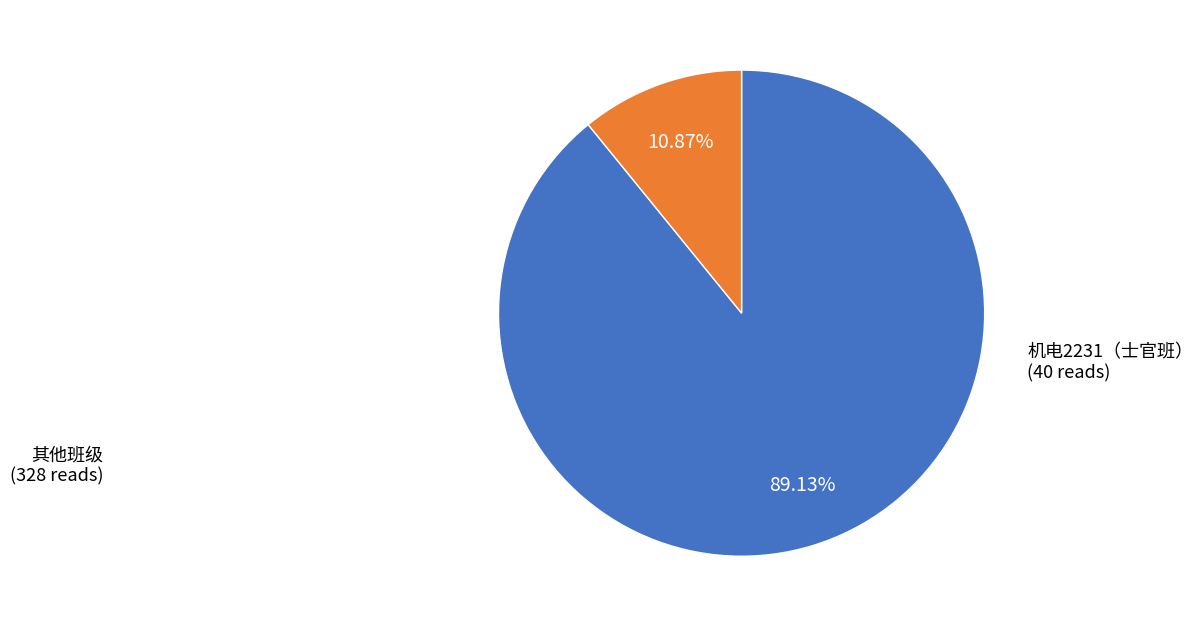

Is there a majority slice in this chart?

Yes